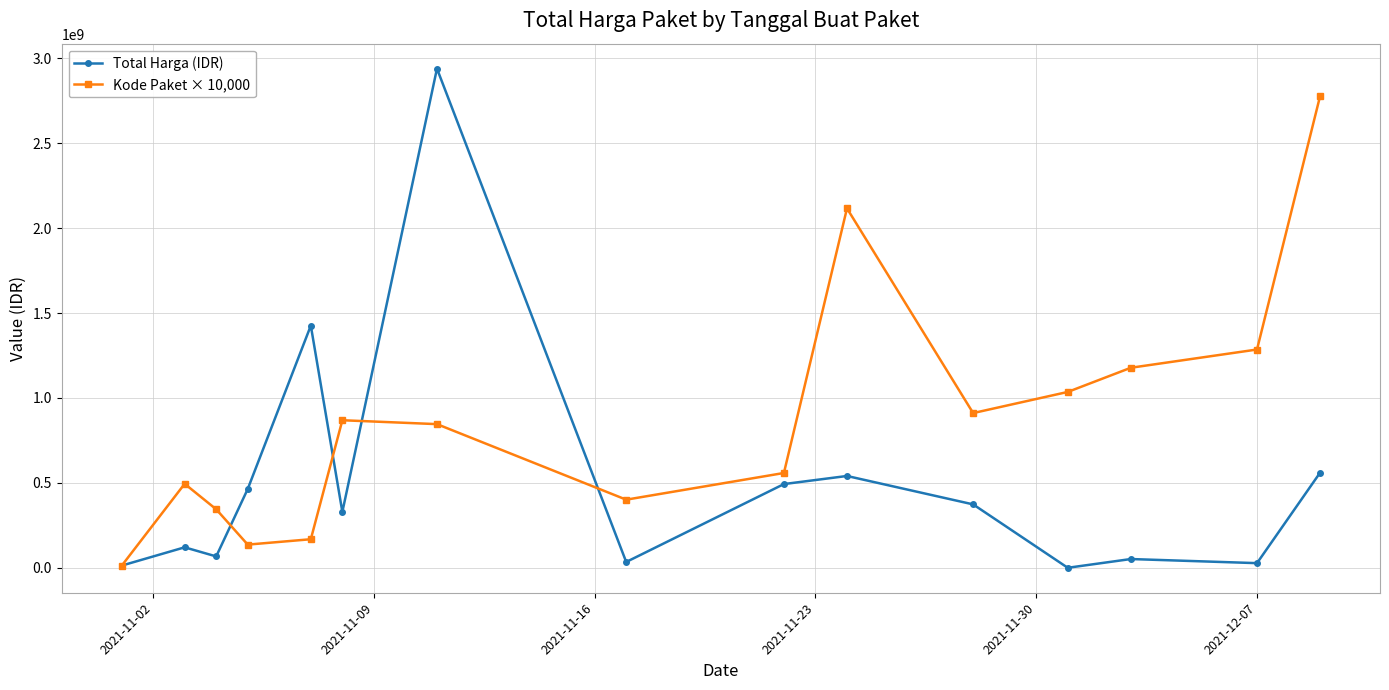

Which series ends up on top after the final intersection of Total Harga (IDR) and Kode Paket × 10,000?

Kode Paket × 10,000